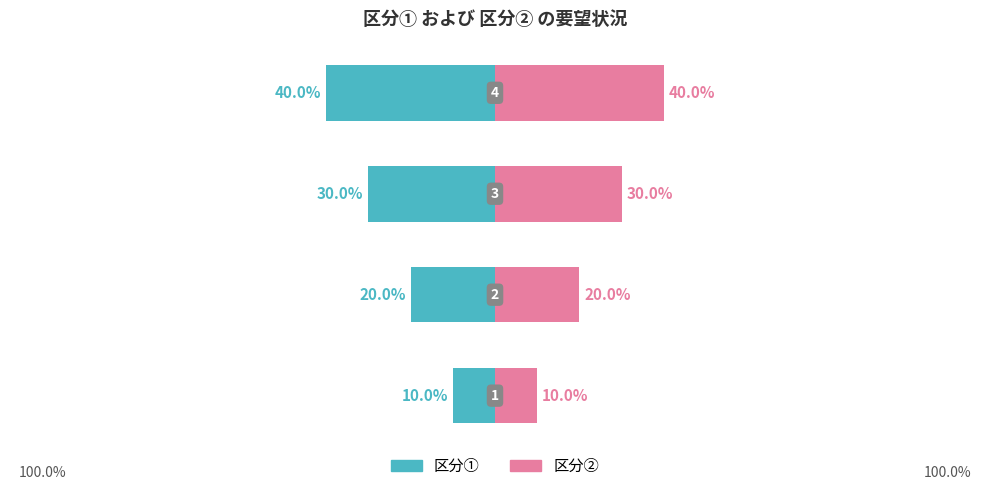

Are the bars horizontal?

Yes